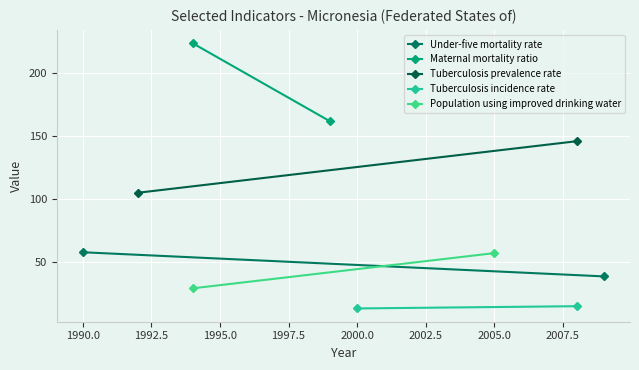

Reading left to right, extract all data points from this chart.

Under-five mortality rate: 57.7	38.5
Maternal mortality ratio: 224.0	162.0
Tuberculosis prevalence rate: 105.0	146.0
Tuberculosis incidence rate: 13.0	14.8
Population using improved drinking water: 29.0	57.0